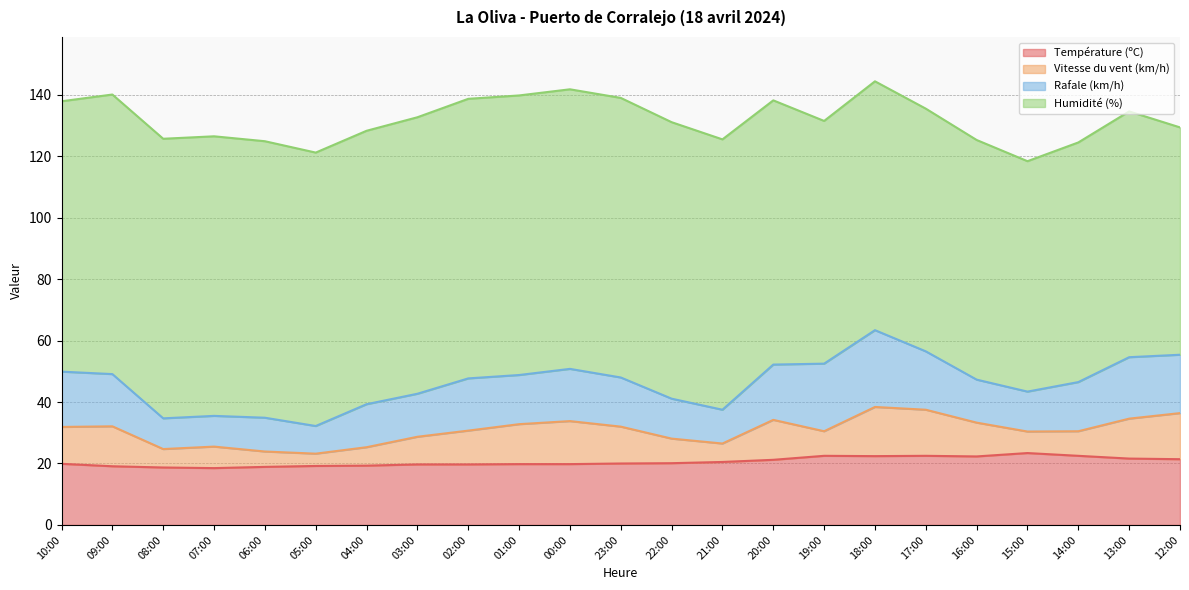

What is the value of the Humidité (%) point at the 21st from the left?

78.0